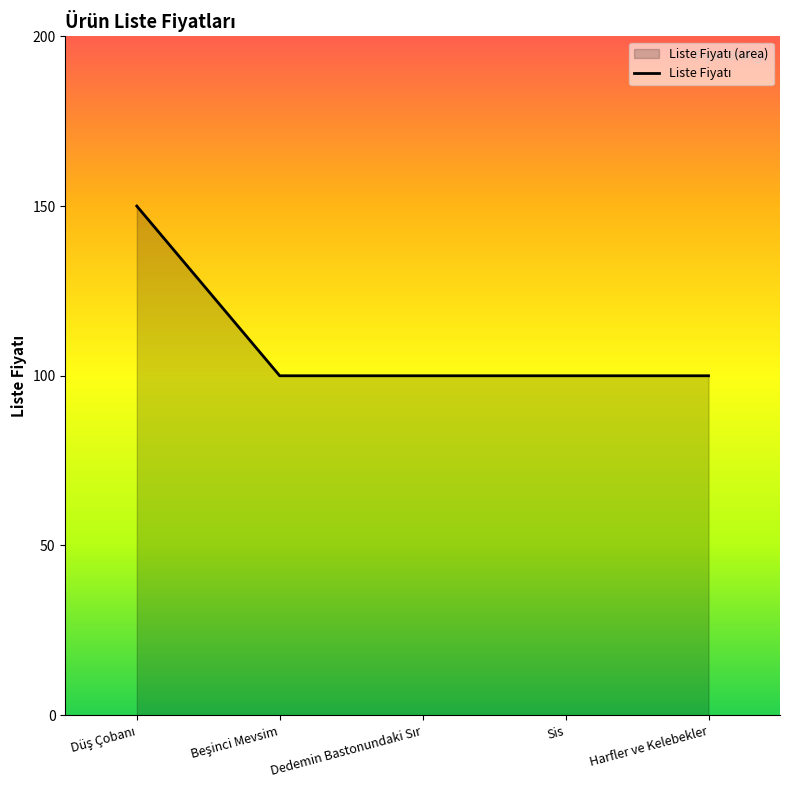

What is the smallest value displayed?

100